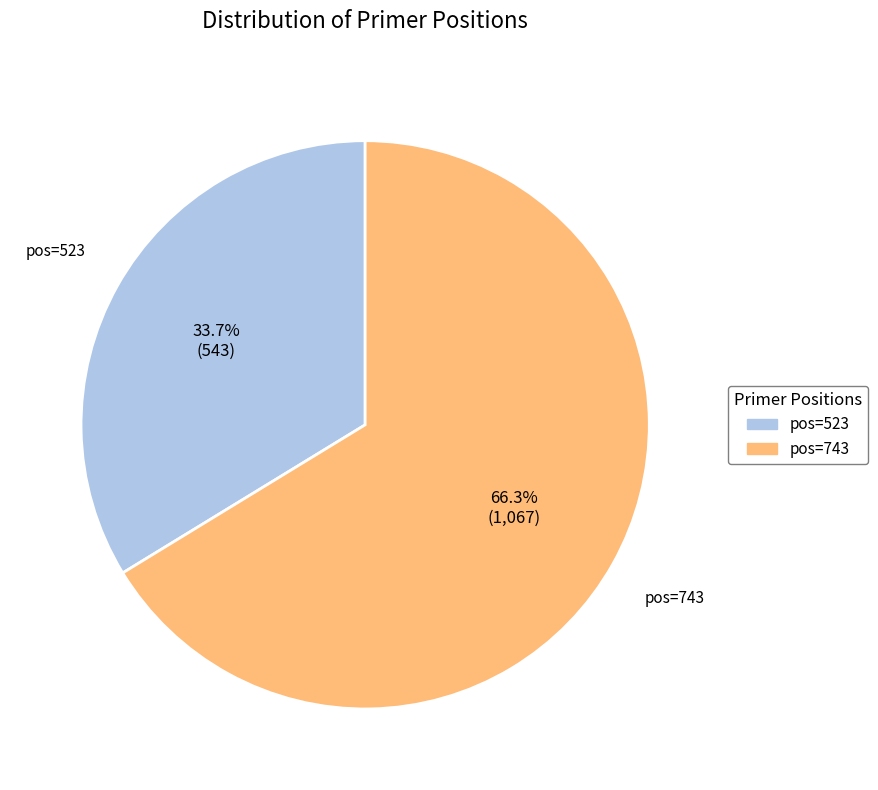

To the nearest percent, what is the average slice percentage?

50%